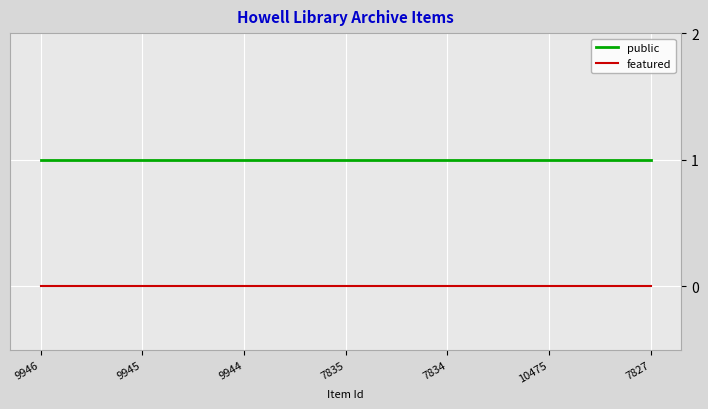

True or false: featured and public intersect in this chart.

False